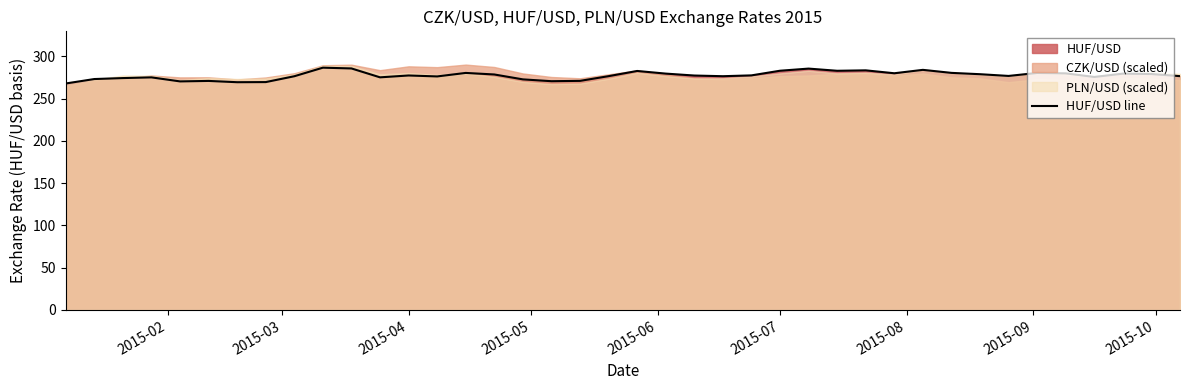

What is the average value?

277.4